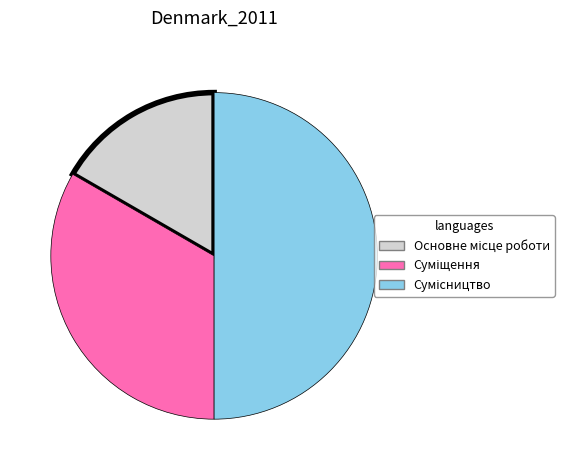

To the nearest percent, what is the difference between the largest and smallest slice percentages?

33%